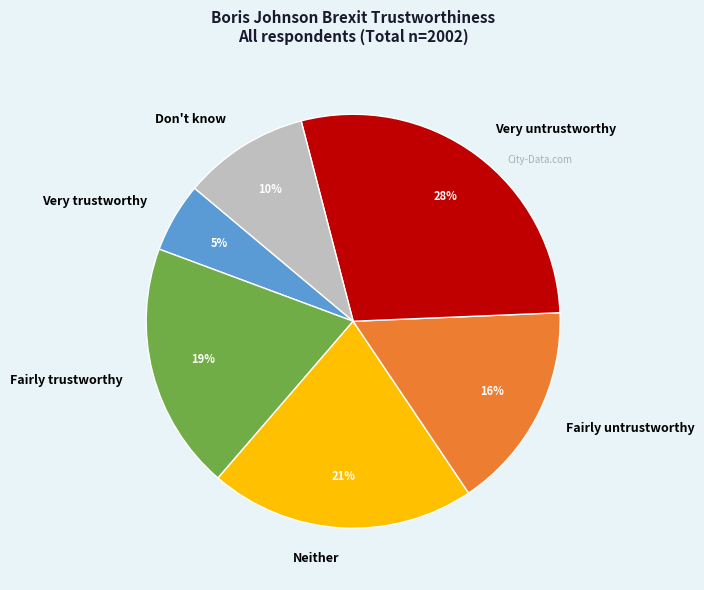

How many slices are in this pie chart?

6